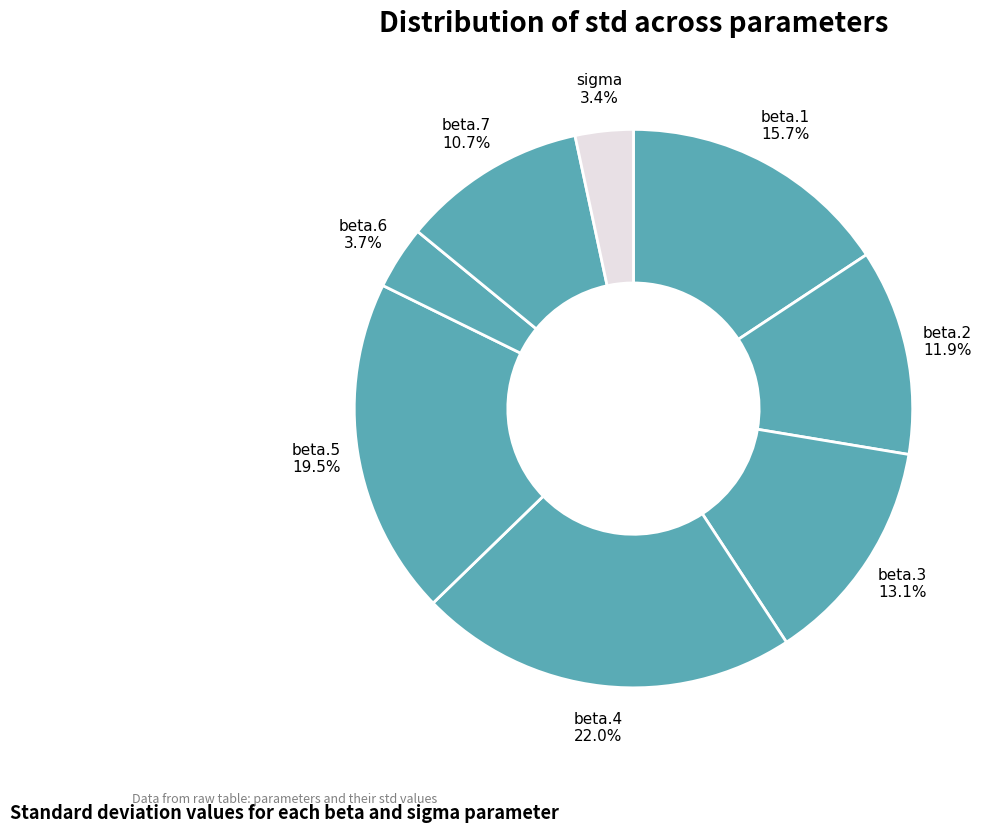

Rank the categories by value from lowest to highest.

sigma, beta.6, beta.7, beta.2, beta.3, beta.1, beta.5, beta.4